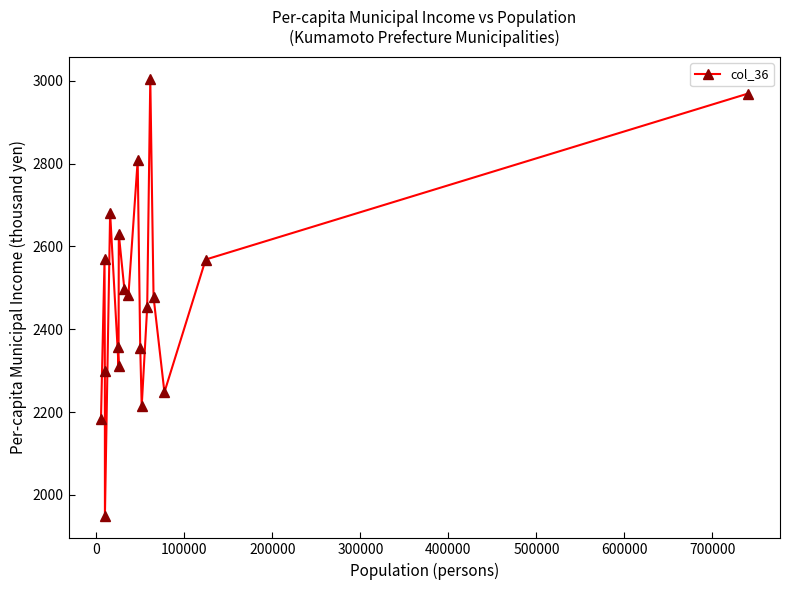

What is the value of the 16th point from the left?

2477.9